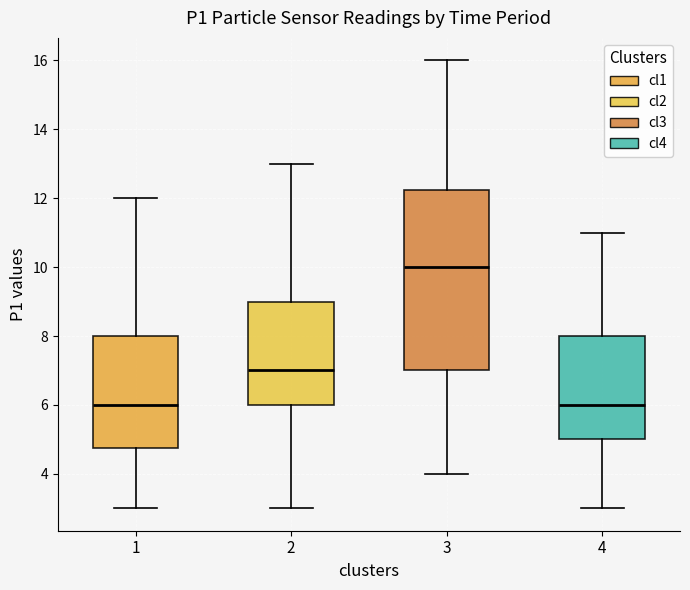

Reading left to right, read every box against the y-axis: the position of its median line, the range the box covers, and the ends of its whiskers. The values are not printed on the chart, so give them approximately, as read against the axis.

1: median 6.0, box 4.8 to 8.0, whiskers 3.0 to 12.0
2: median 7.0, box 6.0 to 9.0, whiskers 3.0 to 13.0
3: median 10.0, box 7.0 to 12.2, whiskers 4.0 to 16.0
4: median 6.0, box 5.0 to 8.0, whiskers 3.0 to 11.0